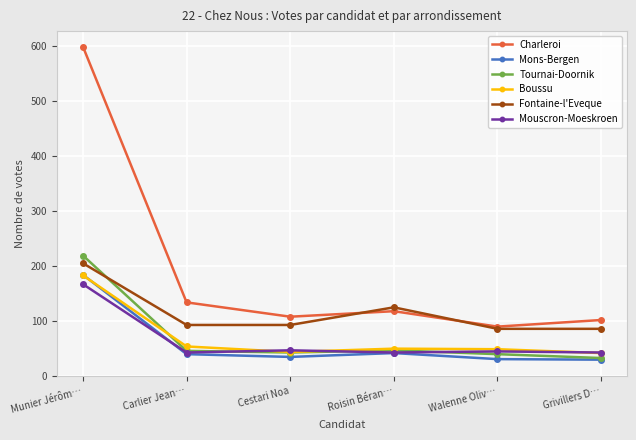

True or false: Mons-Bergen and Charleroi cross at least once.

False